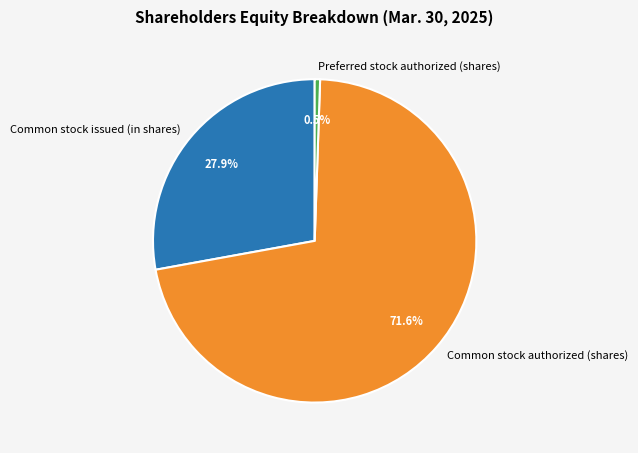

What is the total percentage of Preferred stock authorized (shares) and Common stock authorized (shares)?

72.1%